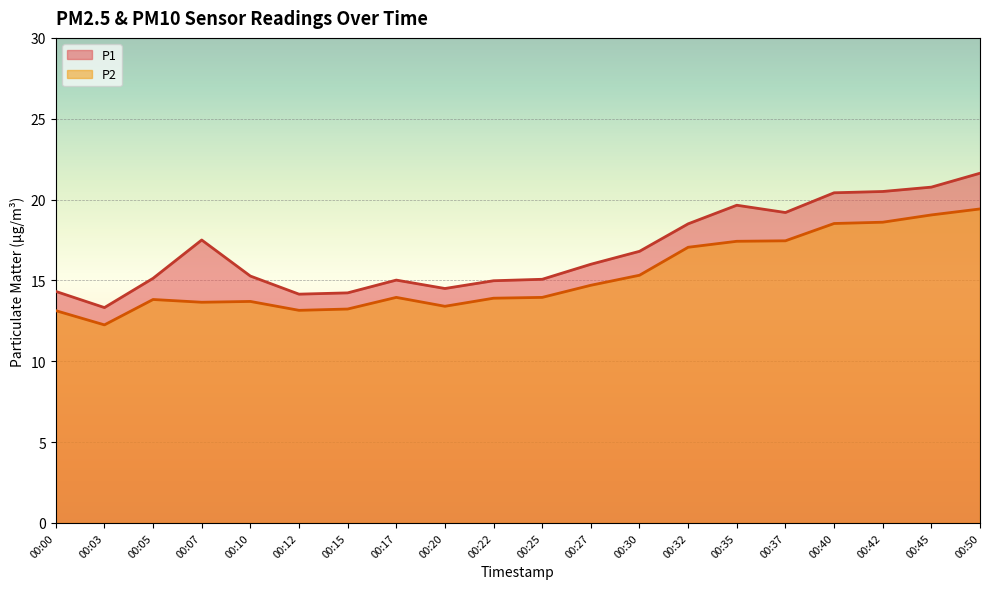

What is the highest value of the P1 series?

21.6